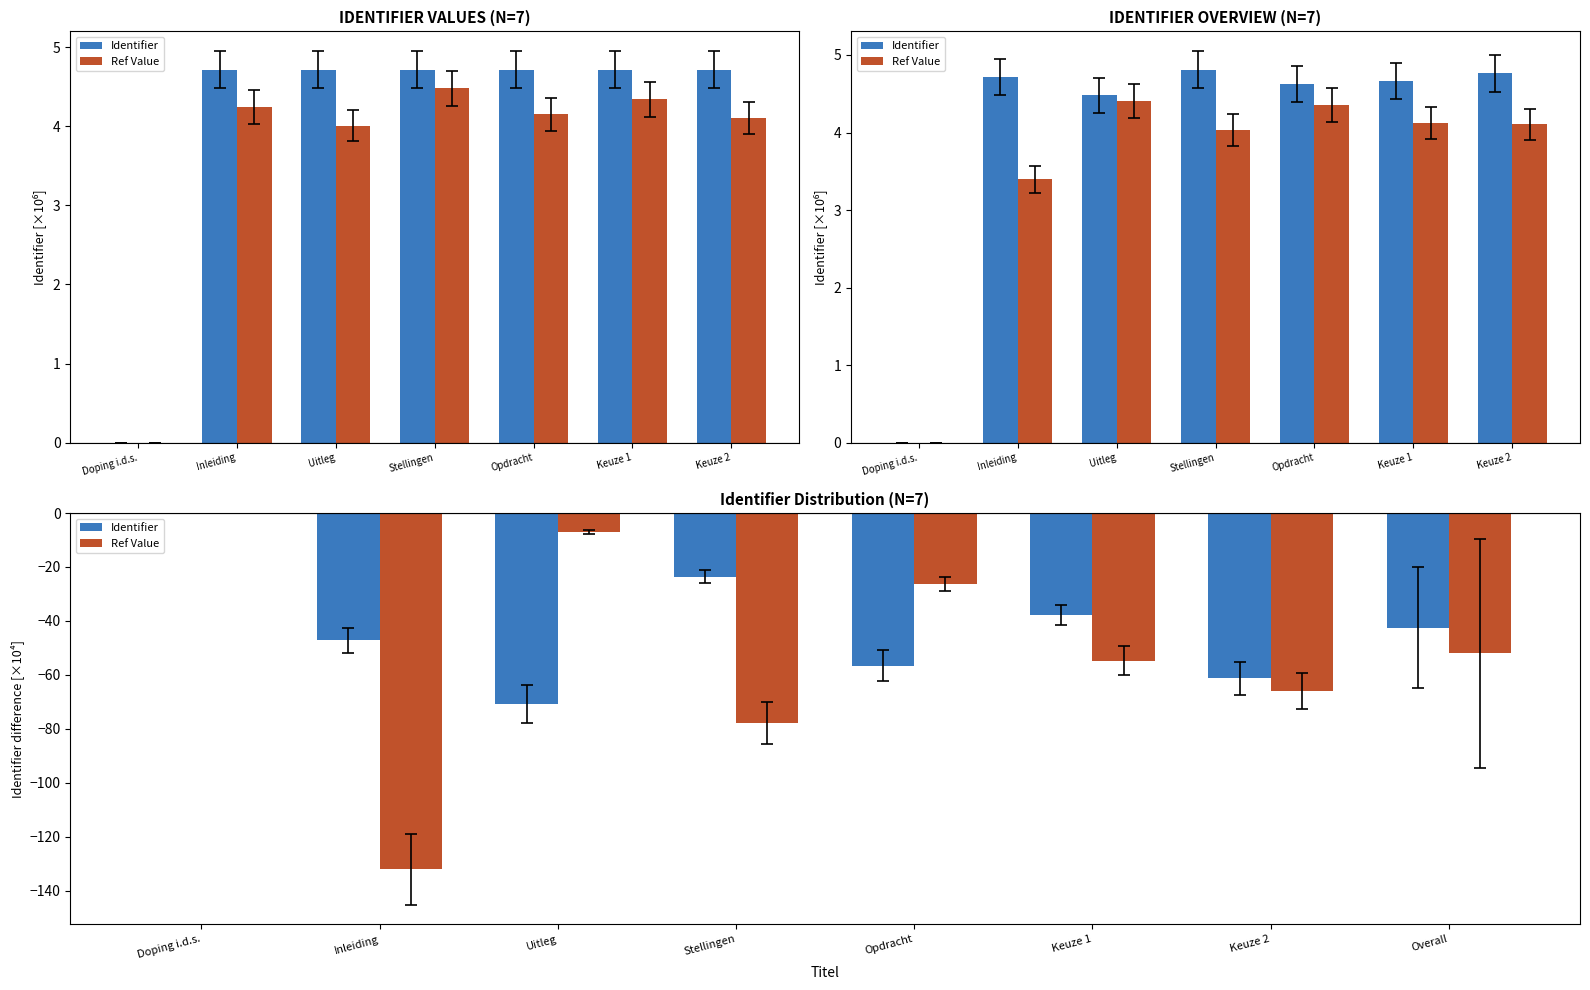

Is the value of Identifier at Opdracht greater than the value of Ref Value at Keuze 2?

Yes